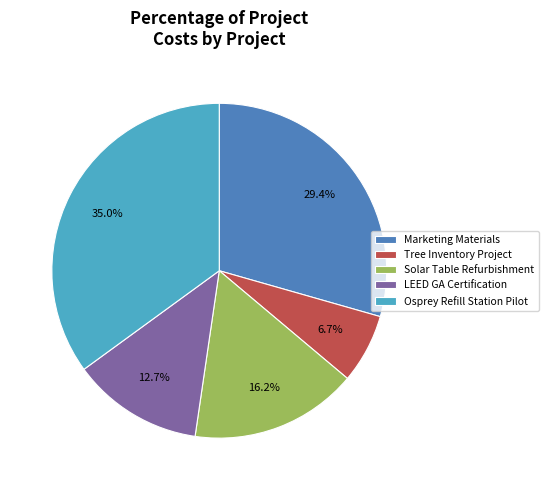

How many slices are in this pie chart?

5